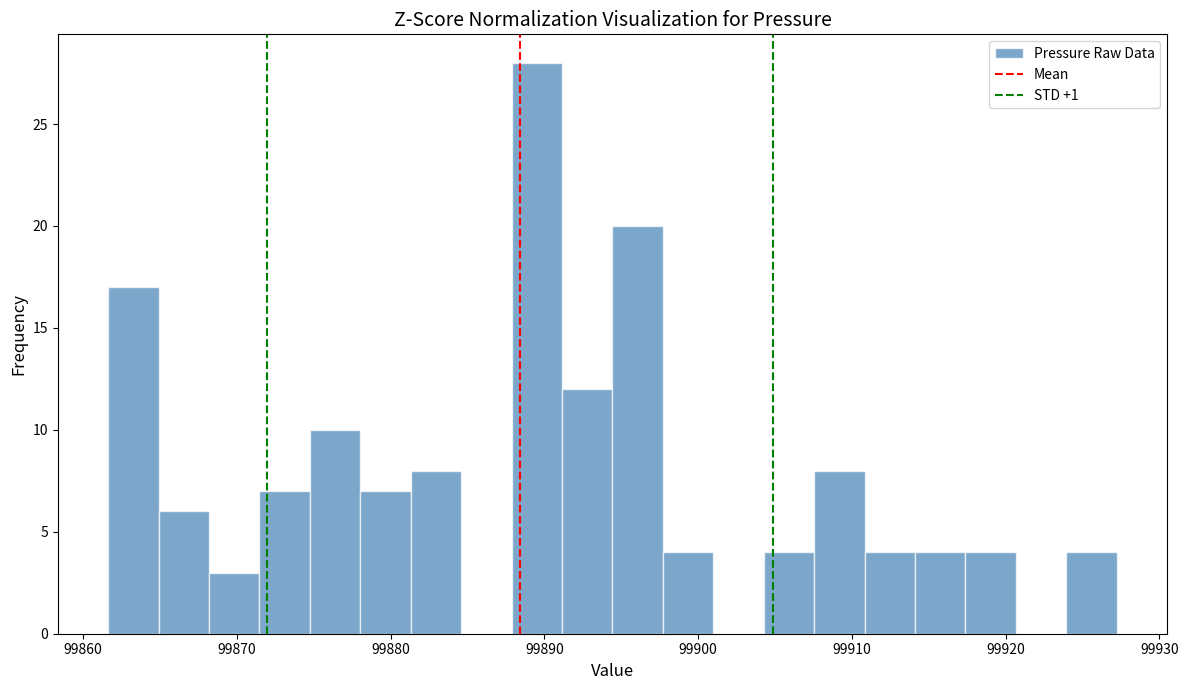

Read against the x-axis, roughly where is the centre of the tallest bar?

99890